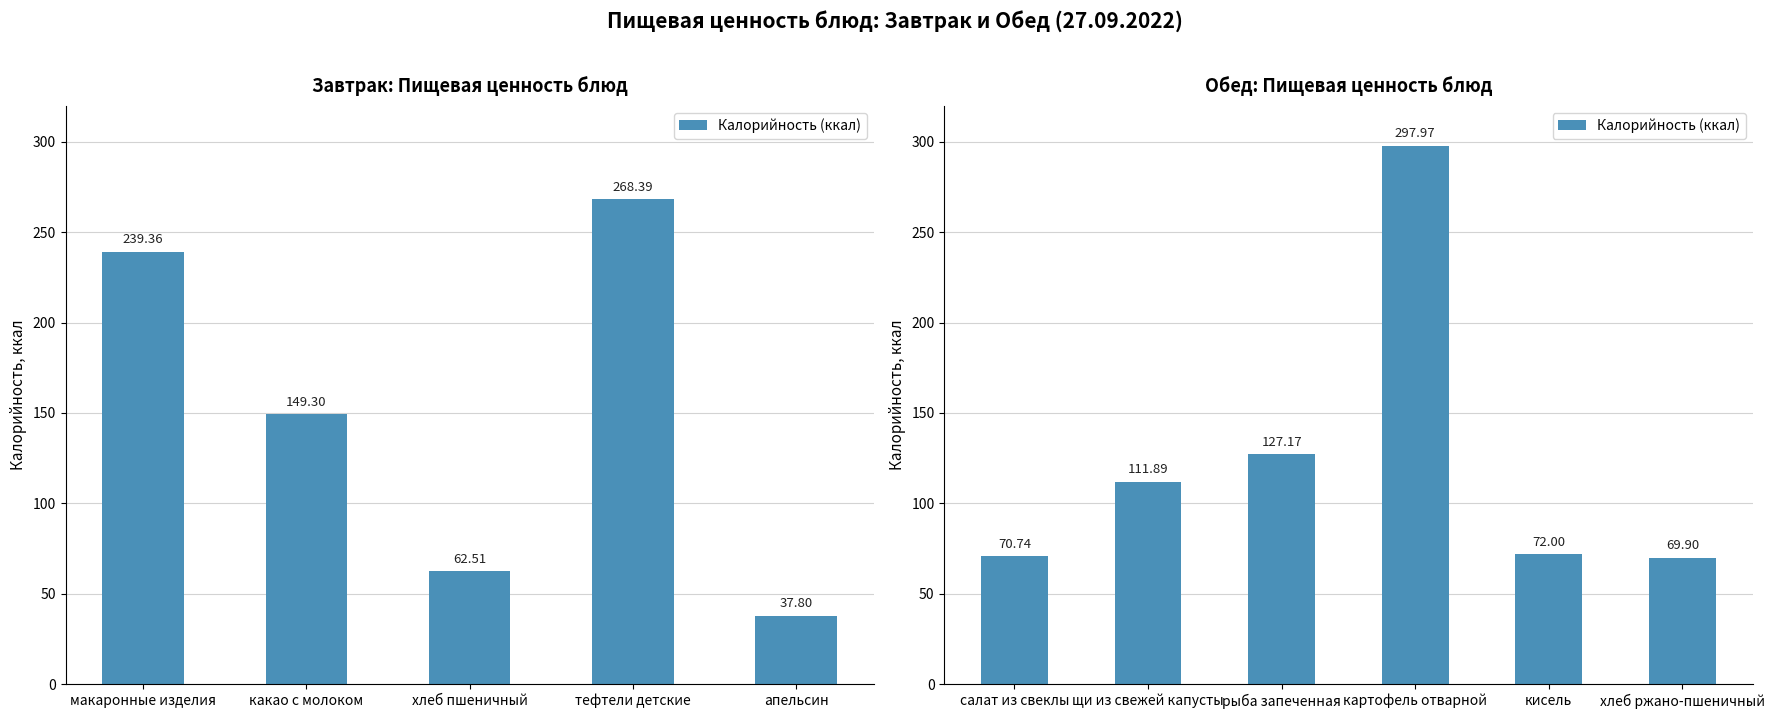

What is the value of the 3rd bar from the left?

127.2